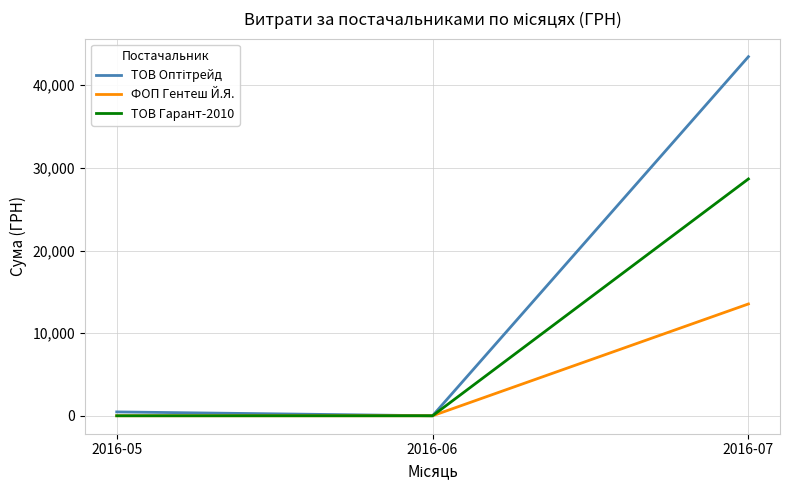

At which category is the sum across all series the highest?

2016-07